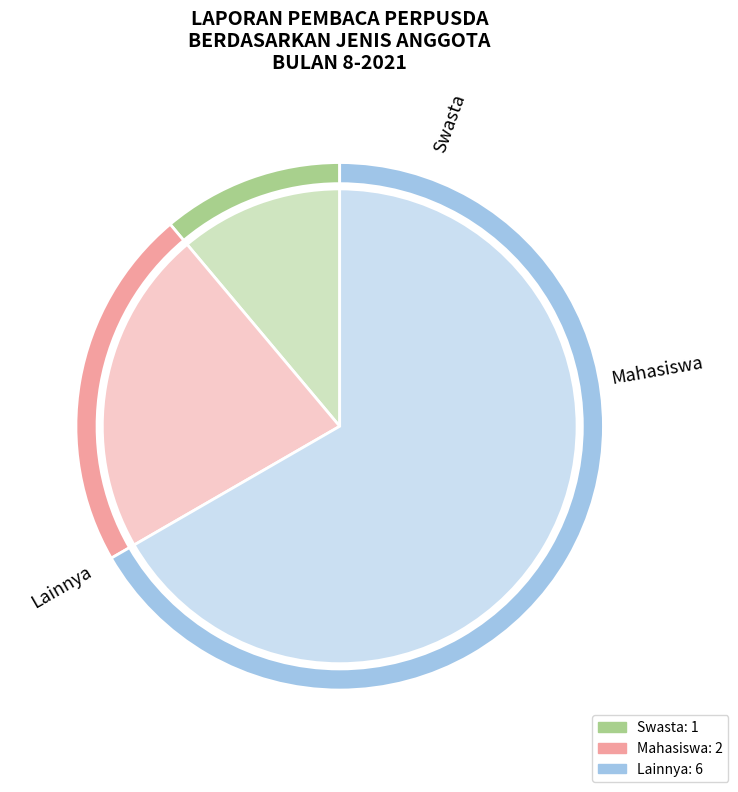

What is the change in value from Mahasiswa to Lainnya?

+4